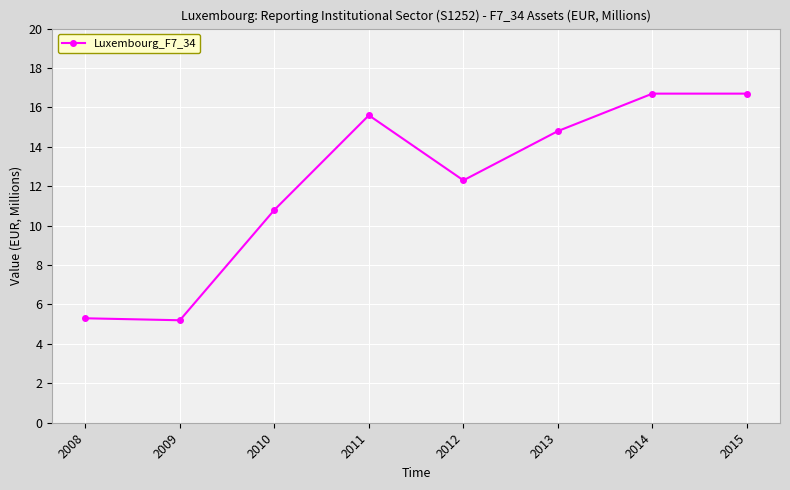

Reading right to left, what are all the values shown in this chart?

2015=16.7	2014=16.7	2013=14.8	2012=12.3	2011=15.6	2010=10.8	2009=5.2	2008=5.3